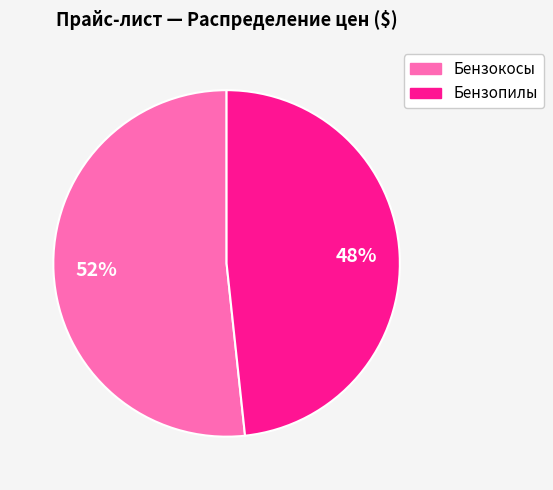

Is there any slice that represents more than half of the pie?

Yes